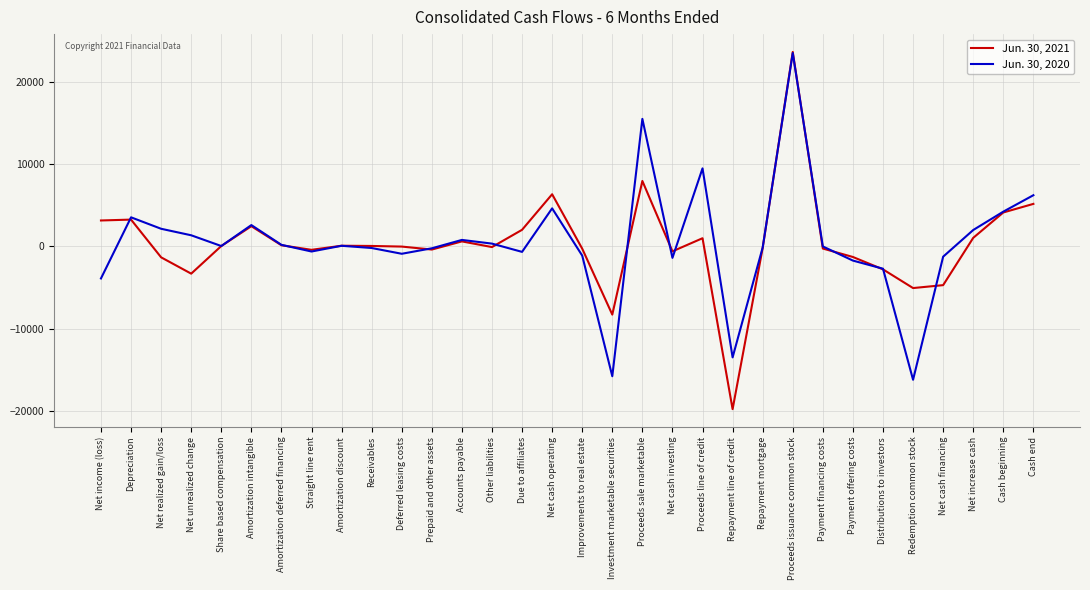

Which series has the largest range (max minus min)?

Jun. 30, 2021